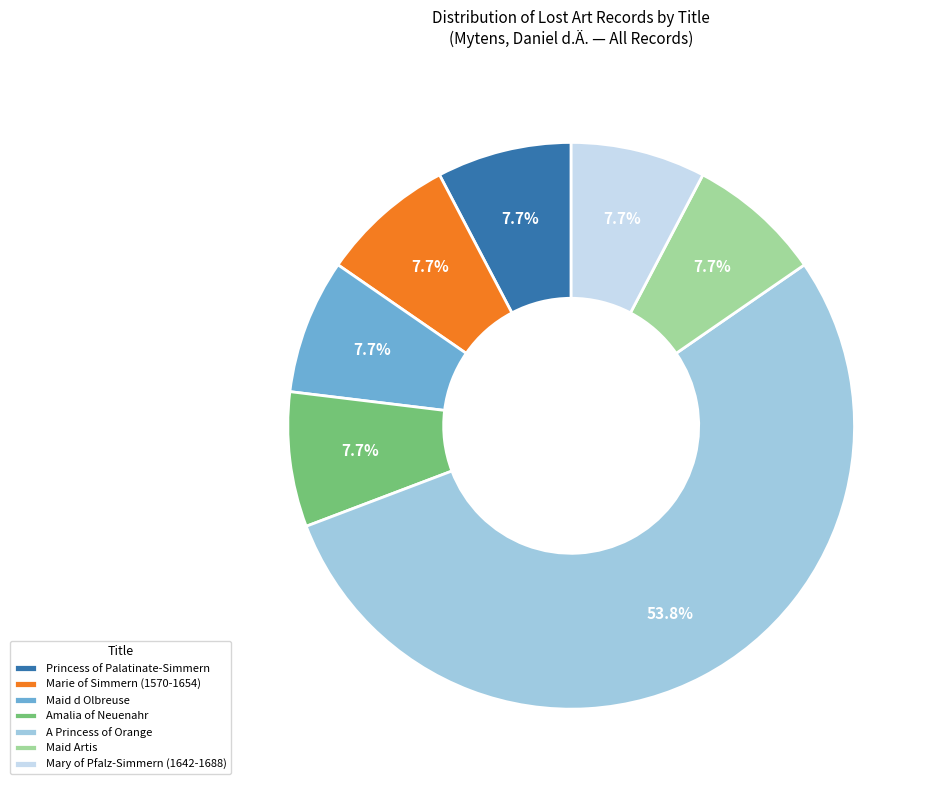

Do Mary of Pfalz-Simmern (1642-1688) and Maid Artis together represent more than half of the pie?

No